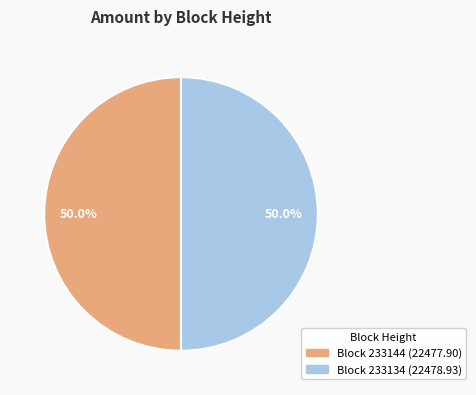

Count the number of slices in the pie.

2